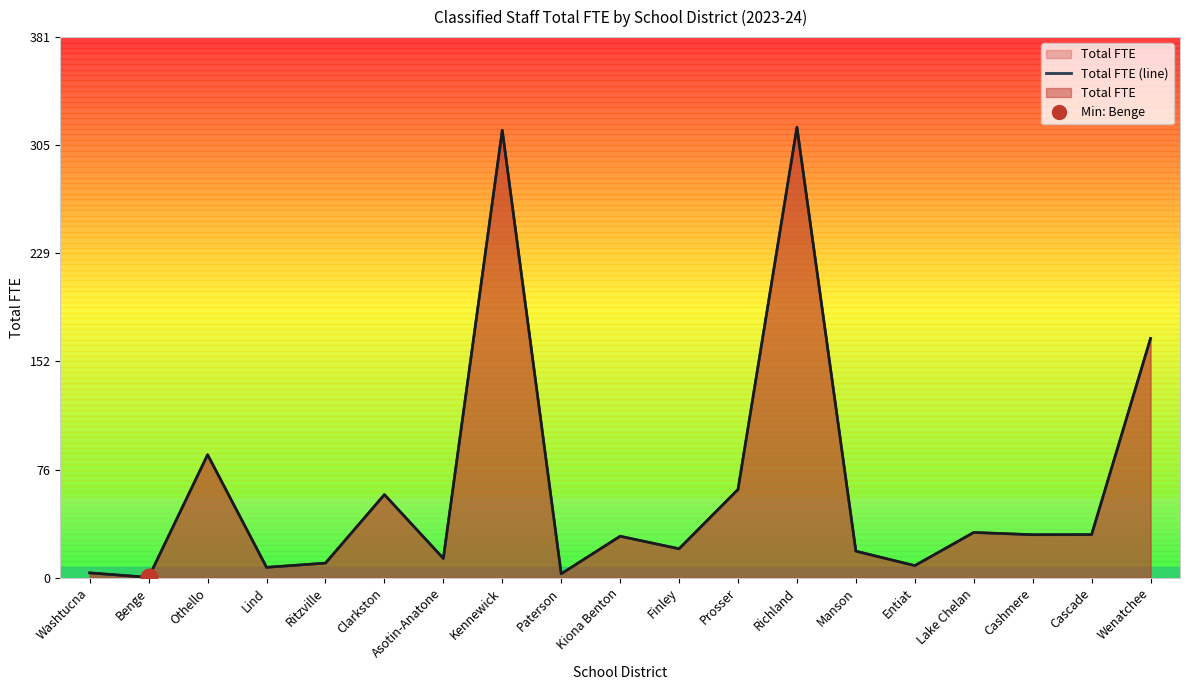

What is the change in value from Clarkston to Lake Chelan?

-26.7